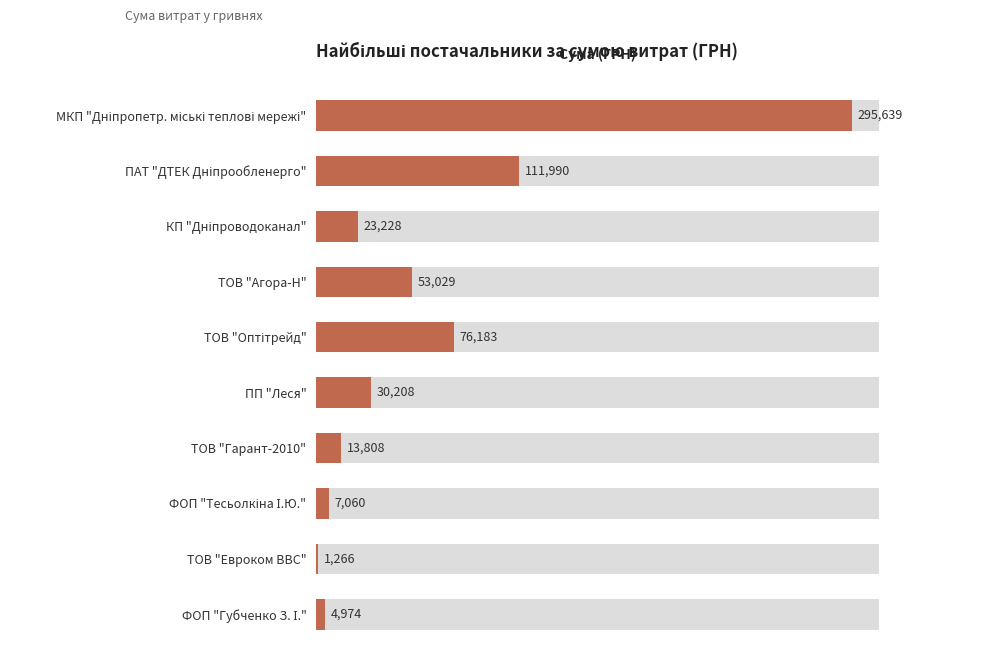

What is the difference between the maximum and minimum values?

294372.3